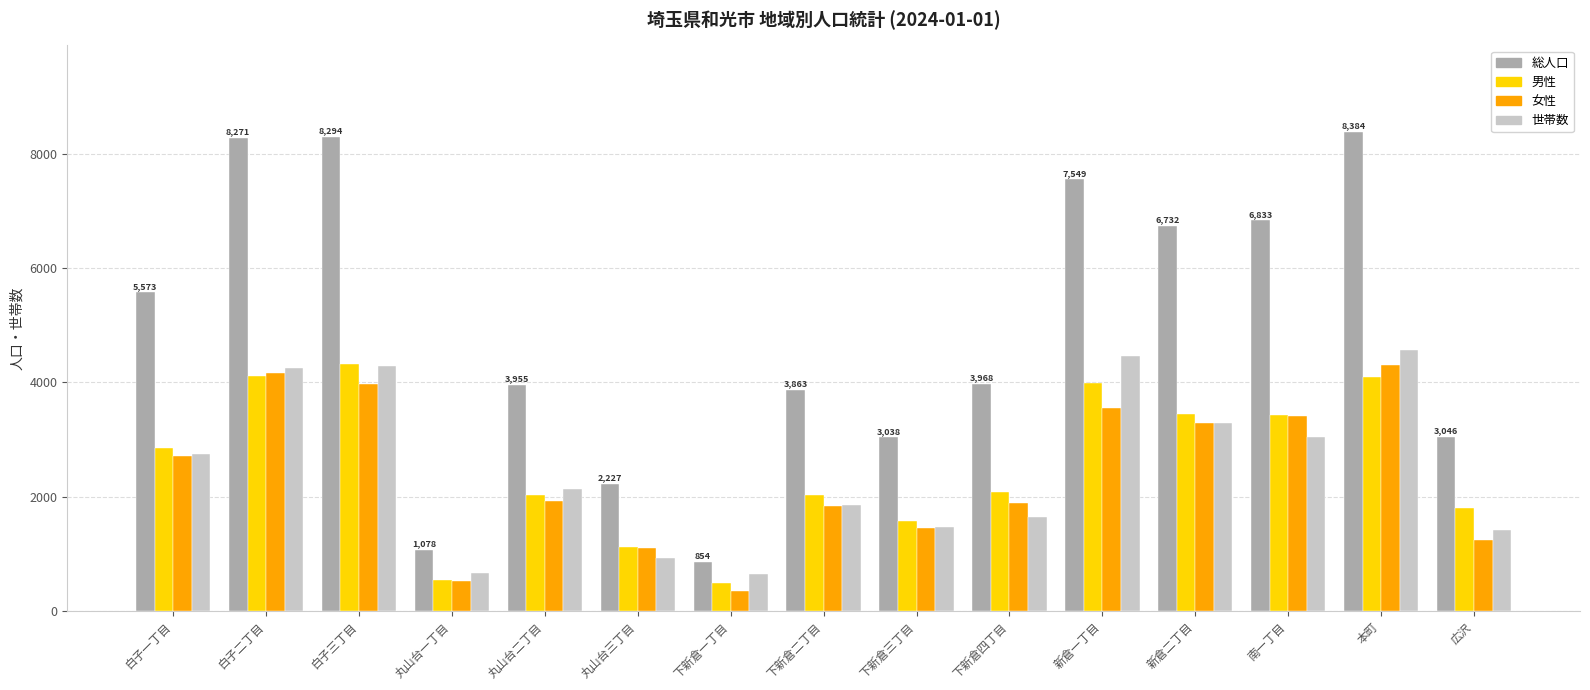

How many distinct data groups are displayed?

4